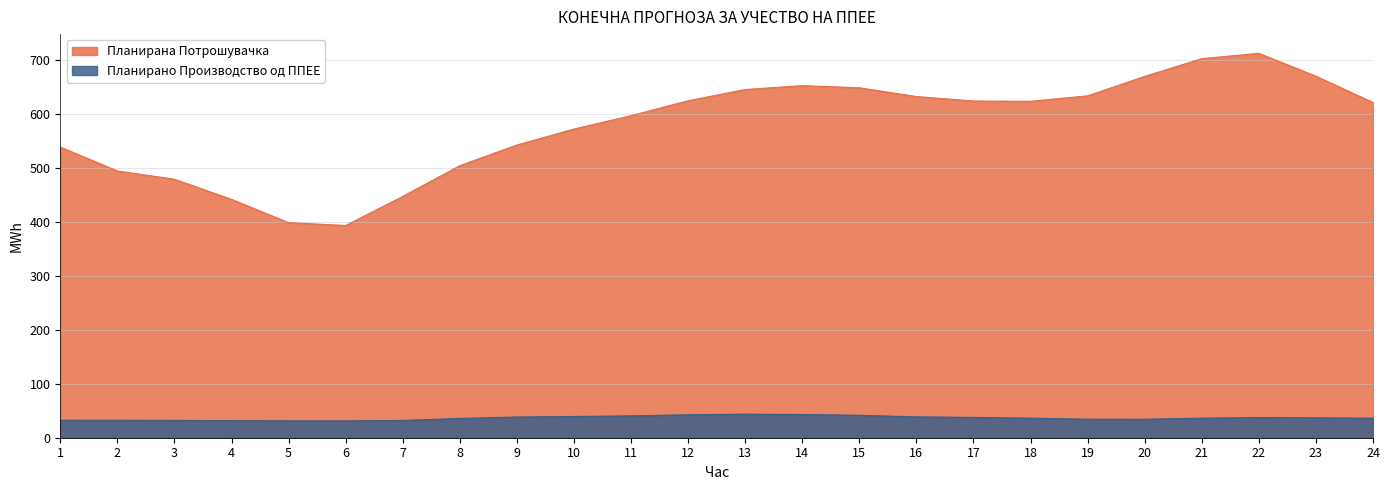

How many data points in Планирано Производство од ППЕЕ are less than 36?

10